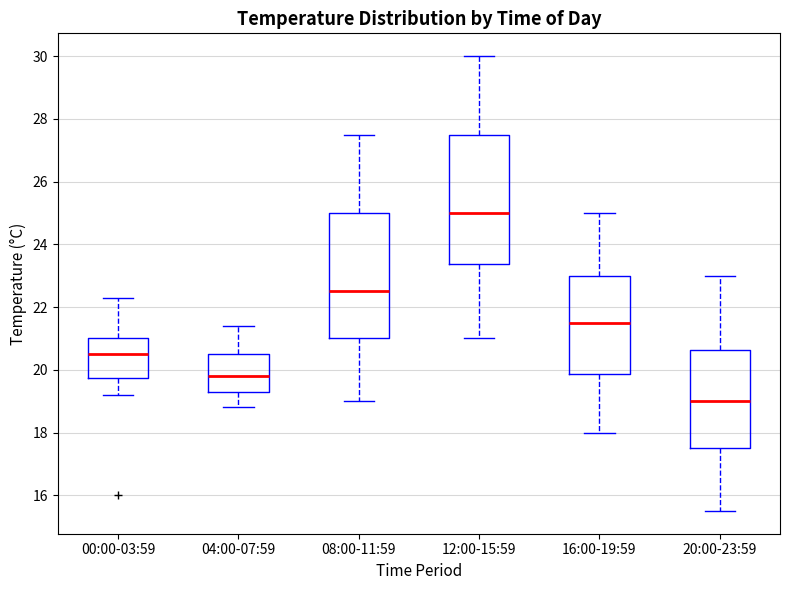

Reading left to right, transcribe this box plot: for each box, give where its median line is, the range the box spans, and where its two whiskers end, as read against the y-axis. The values are not printed on the chart, so give them approximately, as read against the axis.

00:00-03:59: median 20.6, box 19.8 to 21.0, whiskers 19.2 to 22.4
04:00-07:59: median 19.8, box 19.4 to 20.6, whiskers 18.8 to 21.4
08:00-11:59: median 22.6, box 21.0 to 25.0, whiskers 19.0 to 27.6
12:00-15:59: median 25.0, box 23.4 to 27.6, whiskers 21.0 to 30.0
16:00-19:59: median 21.6, box 19.8 to 23.0, whiskers 18.0 to 25.0
20:00-23:59: median 19.0, box 17.6 to 20.6, whiskers 15.6 to 23.0